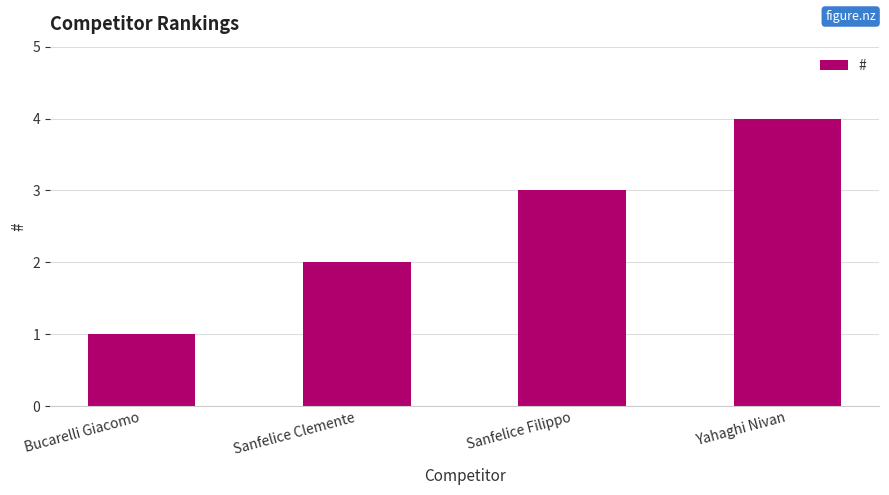

What is the sum of all values?

10